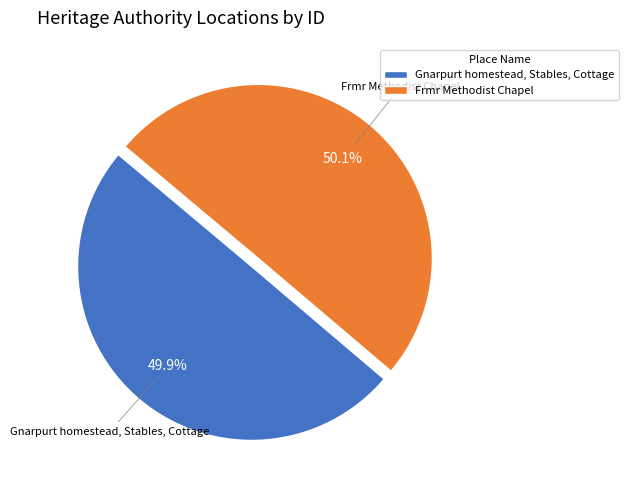

Approximately how many times larger is the value at Frmr Methodist Chapel compared to Gnarpurt homestead, Stables, Cottage?

1.0